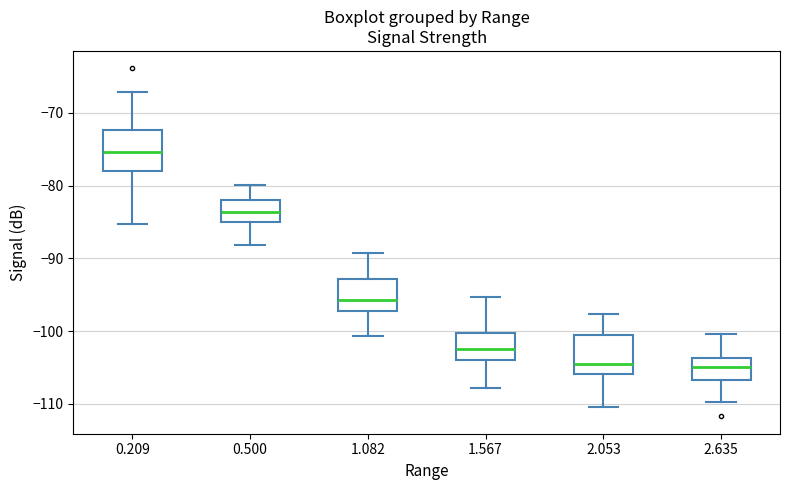

Where is the lower edge of the box at x = 0.500 on the y-axis? The values are not printed on the chart, so give them approximately, as read against the axis.

-85